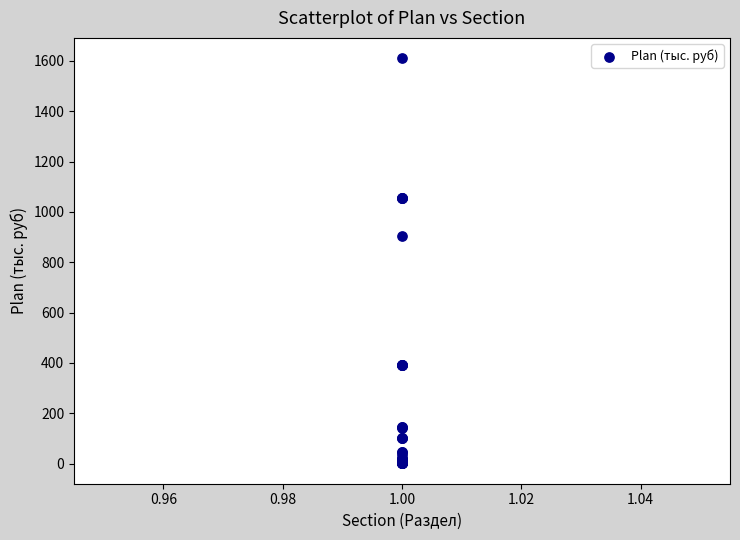

What Y value in the scatter plot is closest to 805?

905.6